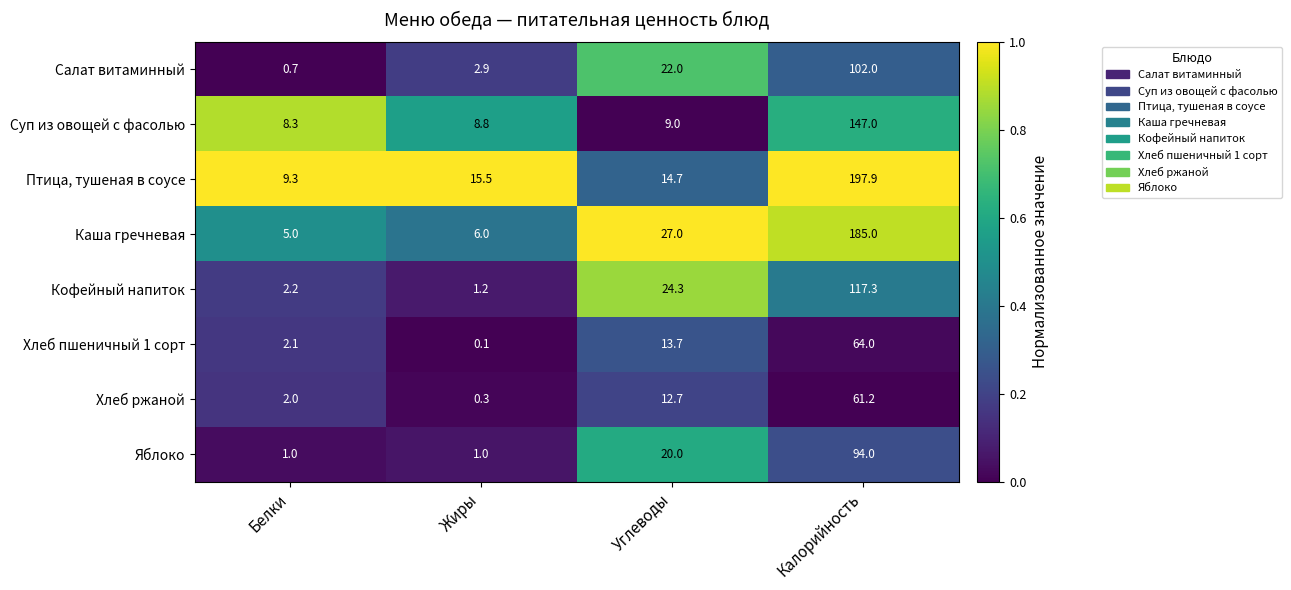

What is the approximate value of Яблоко at Углеводы?

20.0